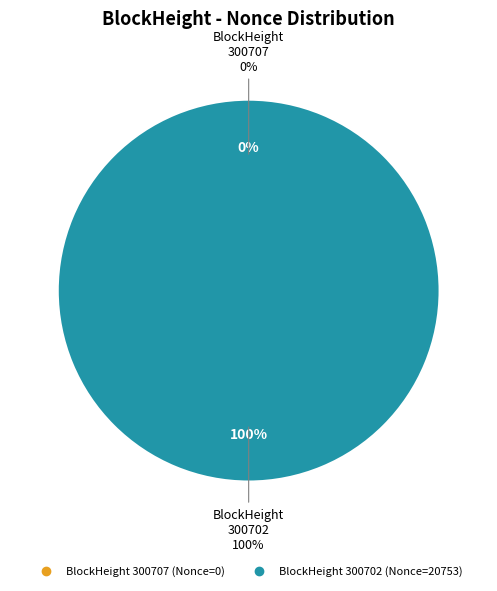

Between 300707 and 300702, which is larger?

300702